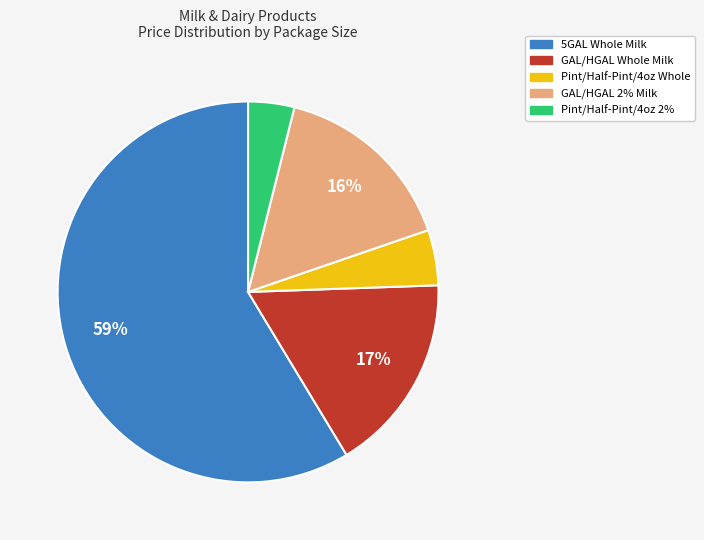

Is there any slice that represents more than half of the pie?

Yes